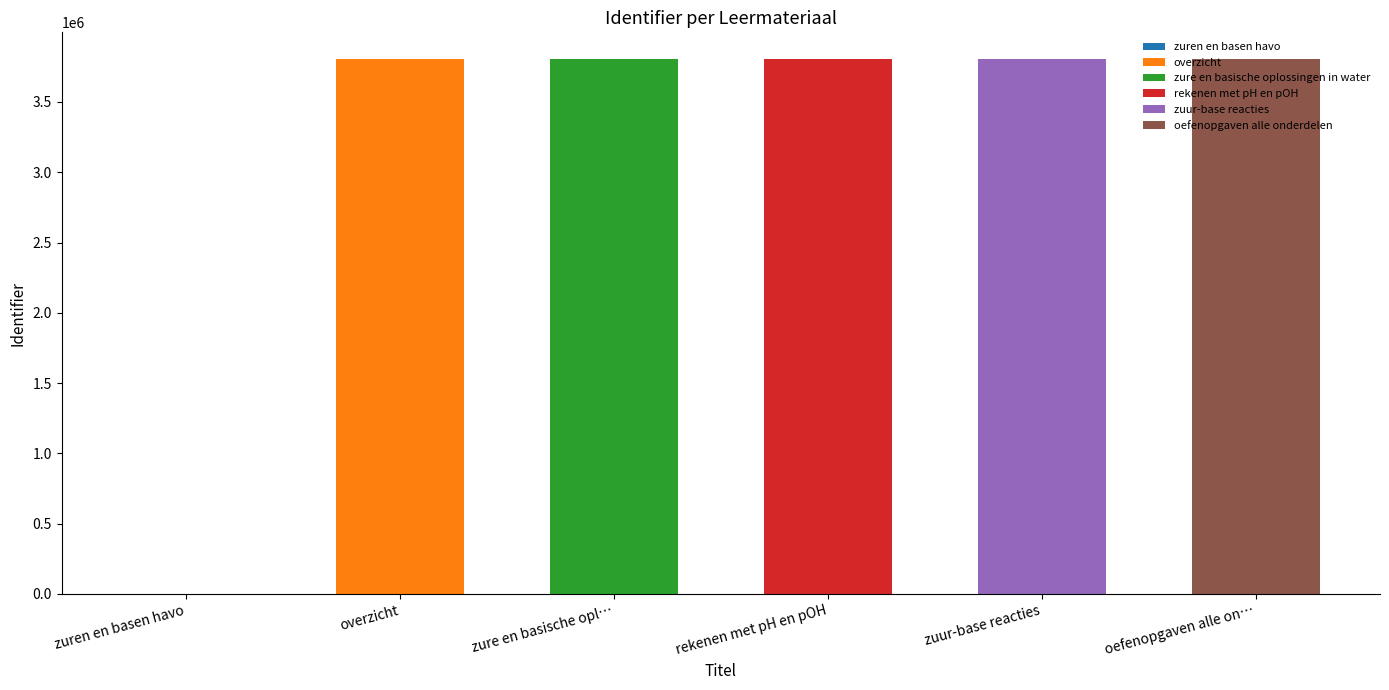

What is the greatest value displayed?

3805031